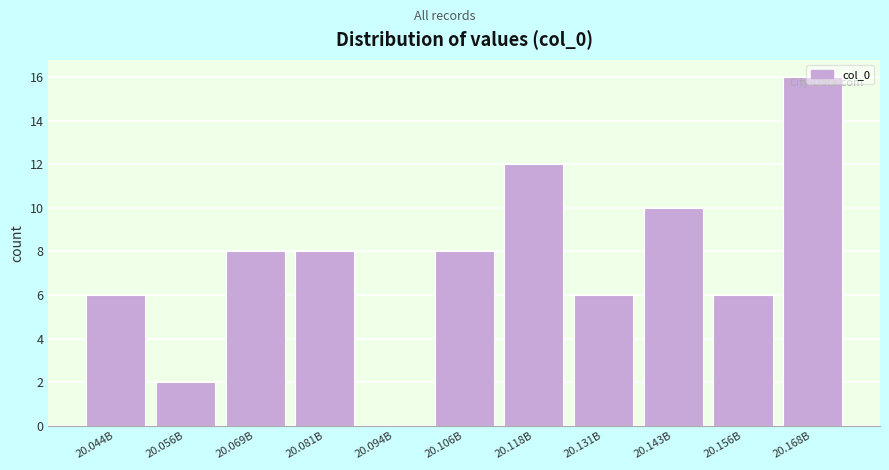

What is the ratio of the value at 20.106B to the value at 20.056B?

4.0